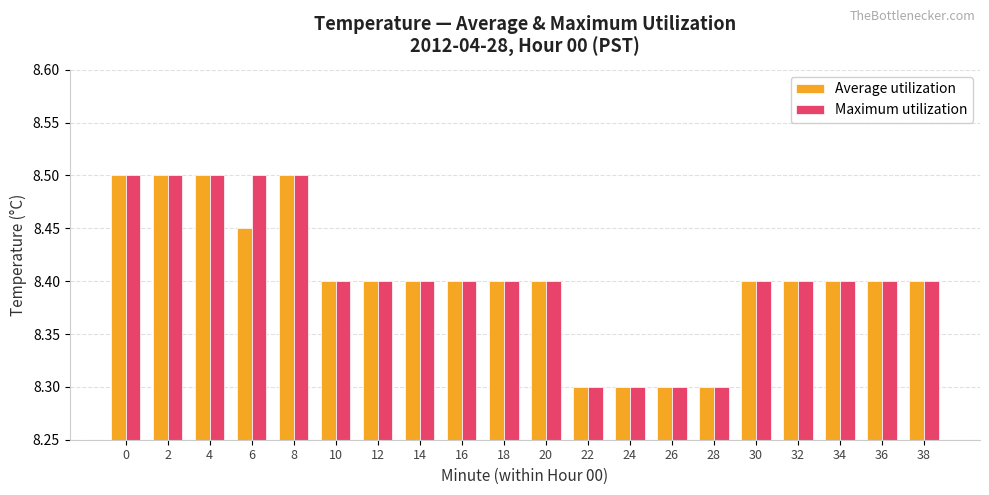

Are the bars horizontal?

No